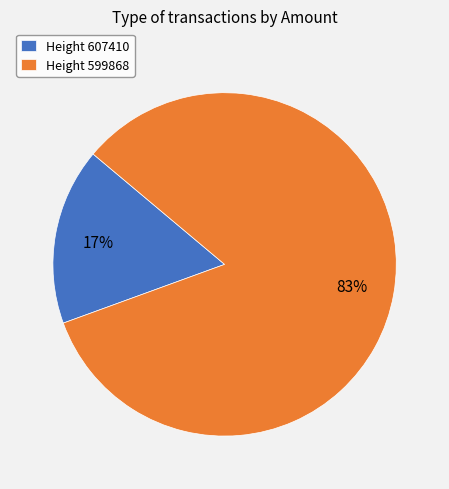

To the nearest percent, what is the average slice percentage?

50%